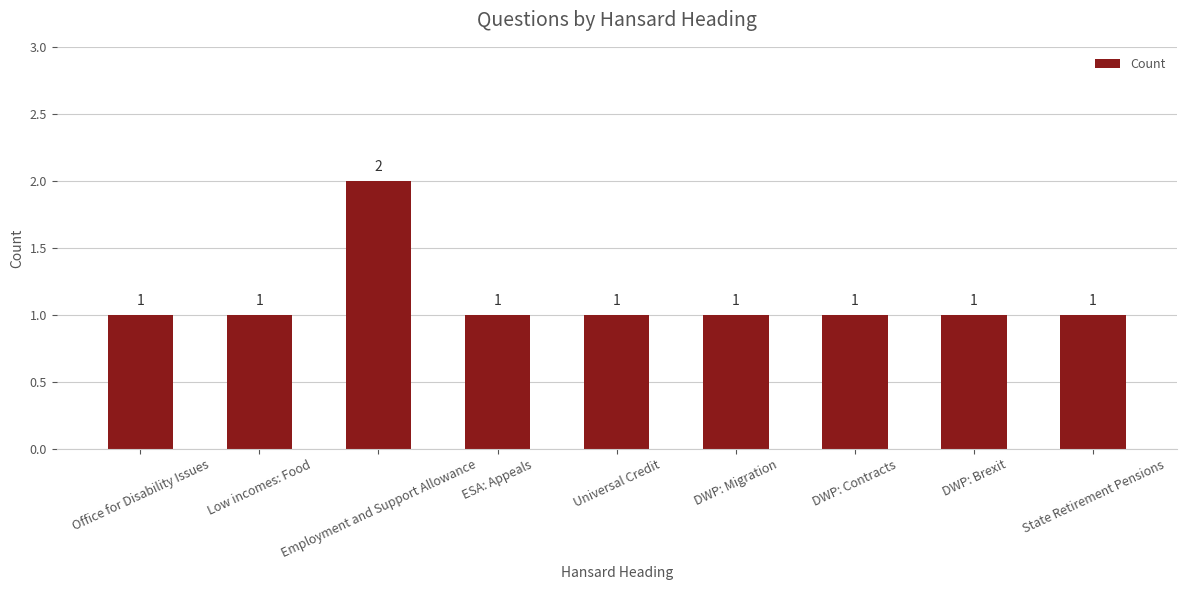

Approximately how many times larger is the value at Universal Credit compared to DWP: Brexit?

1.0